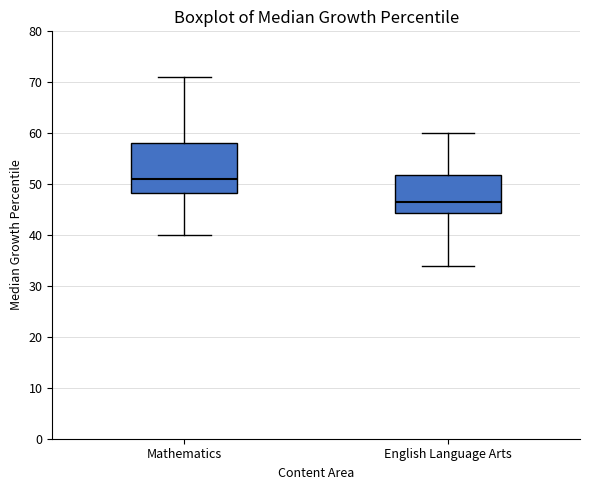

Which box has the lowest median line?

English Language Arts